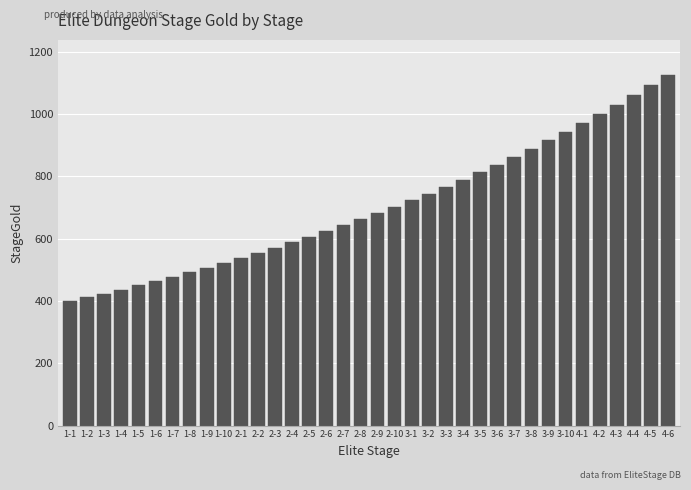

What is the greatest value displayed?

1126